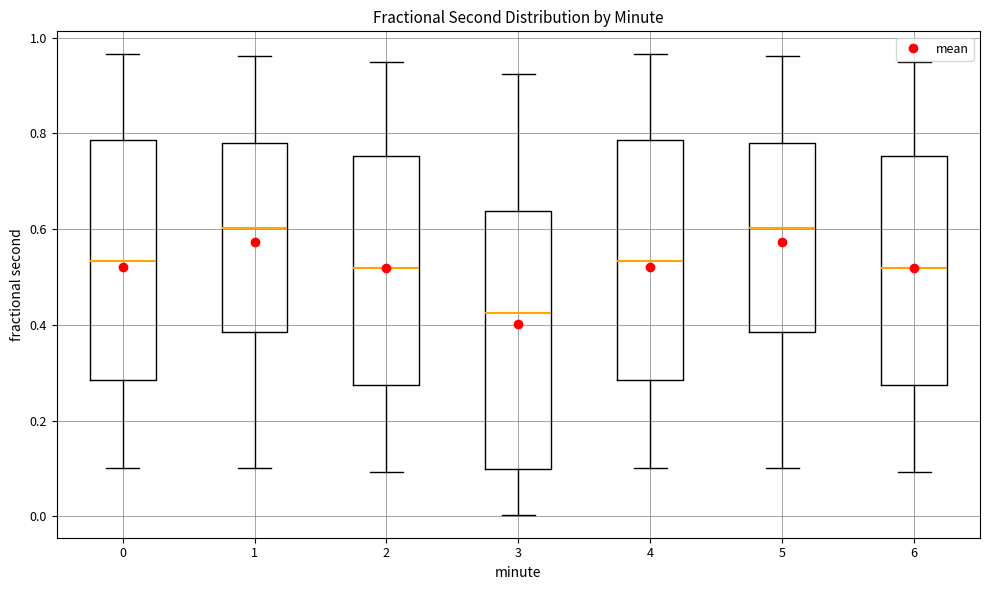

Reading left to right, transcribe this box plot: for each box, give where its median line is, the range the box spans, and where its two whiskers end, as read against the y-axis. The values are not printed on the chart, so give them approximately, as read against the axis.

0: median 0.54, box 0.28 to 0.78, whiskers 0.10 to 0.96
1: median 0.60, box 0.38 to 0.78, whiskers 0.10 to 0.96
2: median 0.52, box 0.28 to 0.76, whiskers 0.10 to 0.94
3: median 0.42, box 0.10 to 0.64, whiskers 0.00 to 0.92
4: median 0.54, box 0.28 to 0.78, whiskers 0.10 to 0.96
5: median 0.60, box 0.38 to 0.78, whiskers 0.10 to 0.96
6: median 0.52, box 0.28 to 0.76, whiskers 0.10 to 0.94